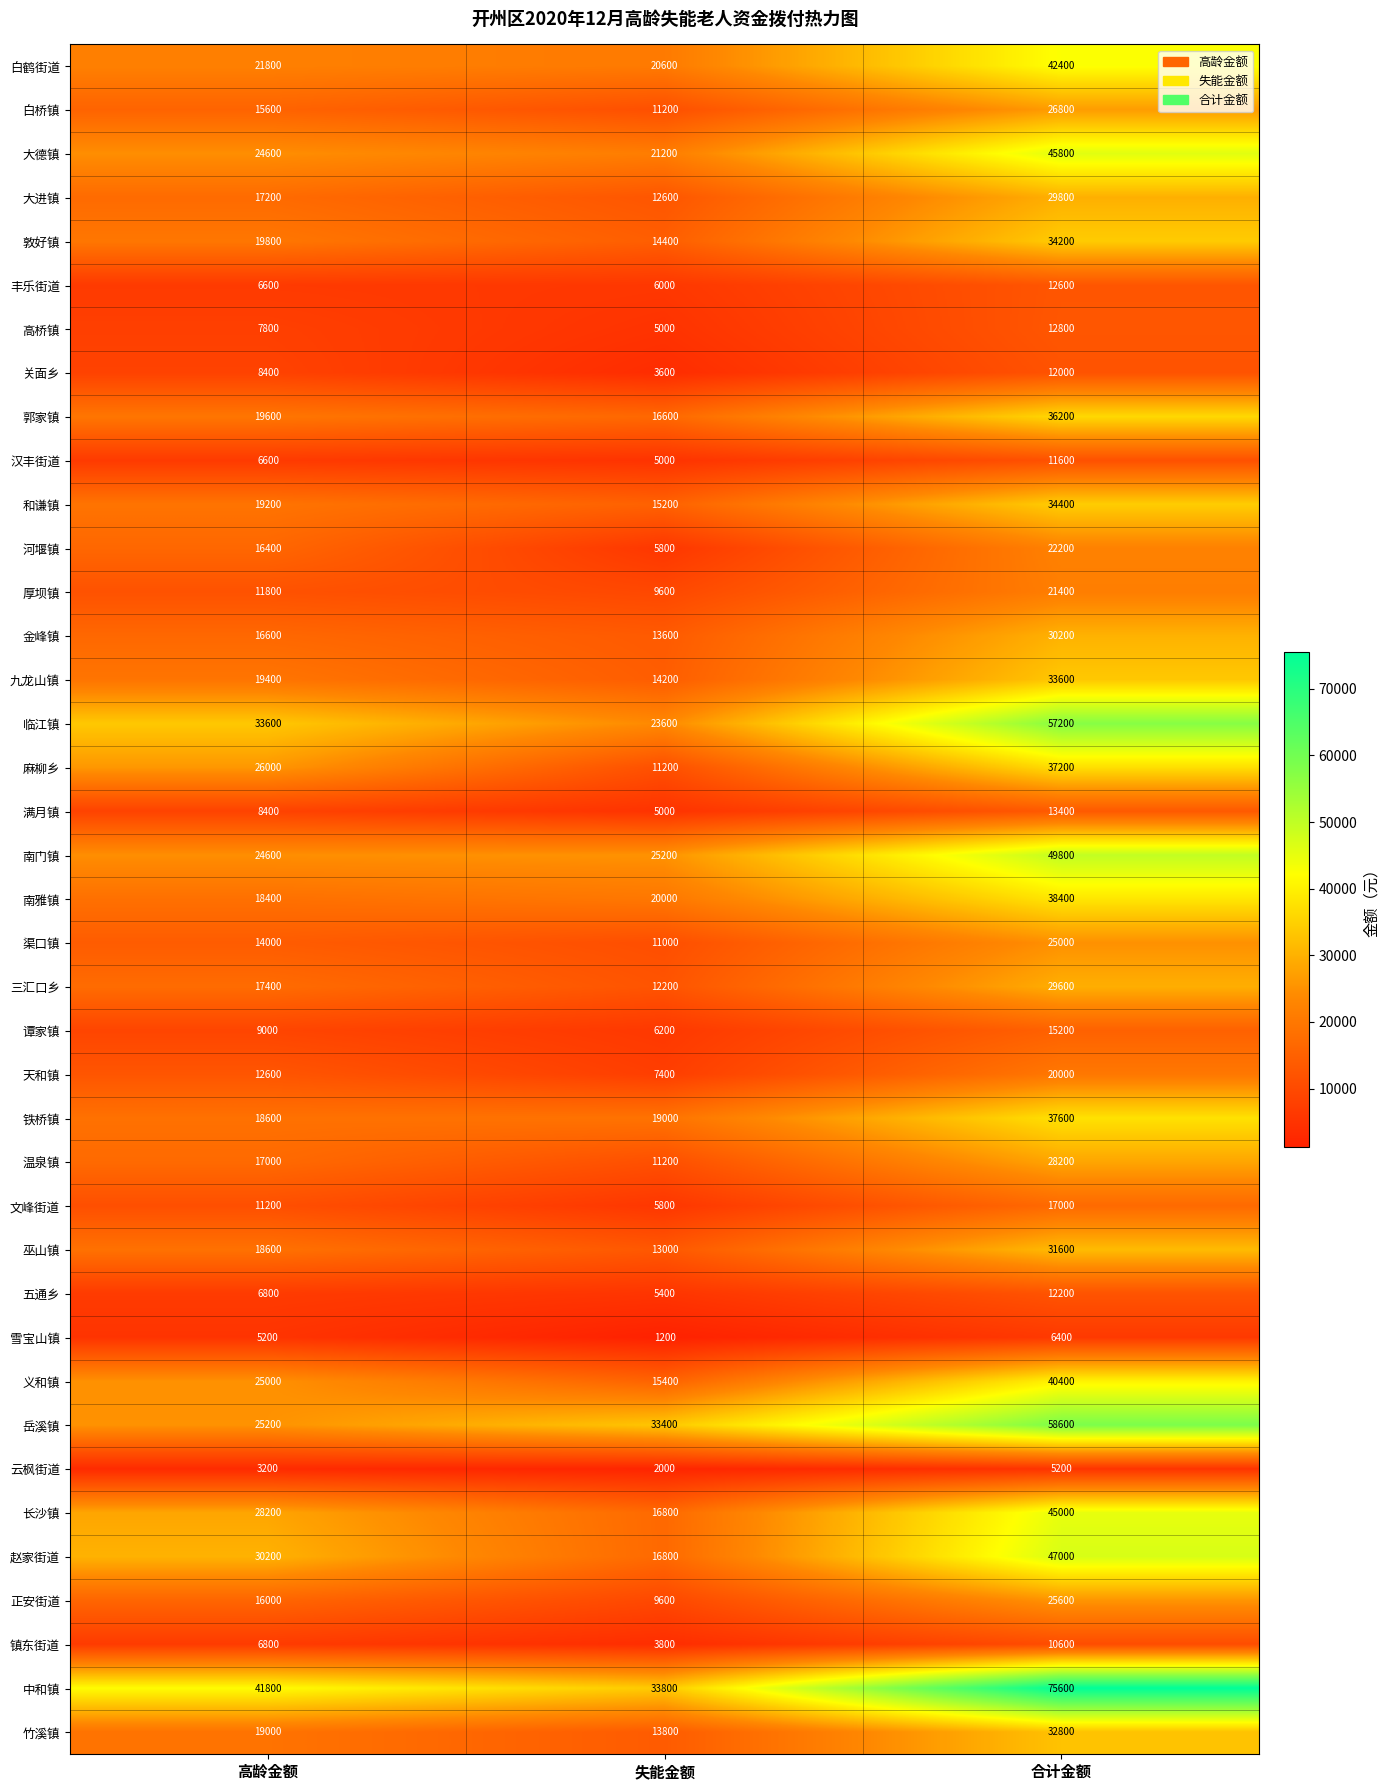

Rank the series at 合计金额 from highest to lowest value.

中和镇, 岳溪镇, 临江镇, 南门镇, 赵家街道, 大德镇, 长沙镇, 白鹤街道, 义和镇, 南雅镇, 铁桥镇, 麻柳乡, 郭家镇, 和谦镇, 敦好镇, 九龙山镇, 竹溪镇, 巫山镇, 金峰镇, 大进镇, 三汇口乡, 温泉镇, 白桥镇, 正安街道, 渠口镇, 河堰镇, 厚坝镇, 天和镇, 文峰街道, 谭家镇, 满月镇, 高桥镇, 丰乐街道, 五通乡, 关面乡, 汉丰街道, 镇东街道, 雪宝山镇, 云枫街道